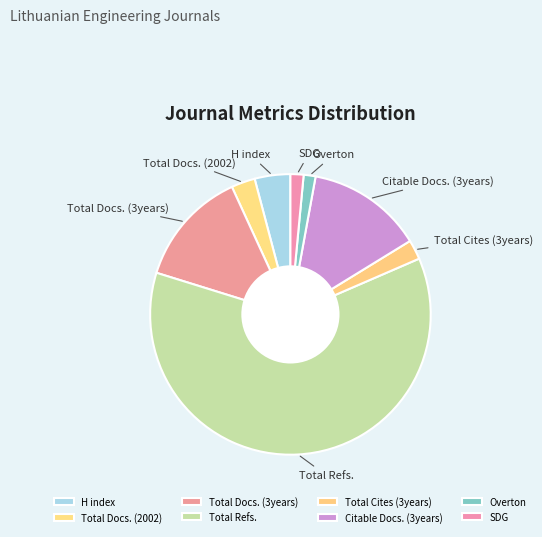

Is the sum of Total Docs. (3years) and Citable Docs. (3years) greater than half?

No